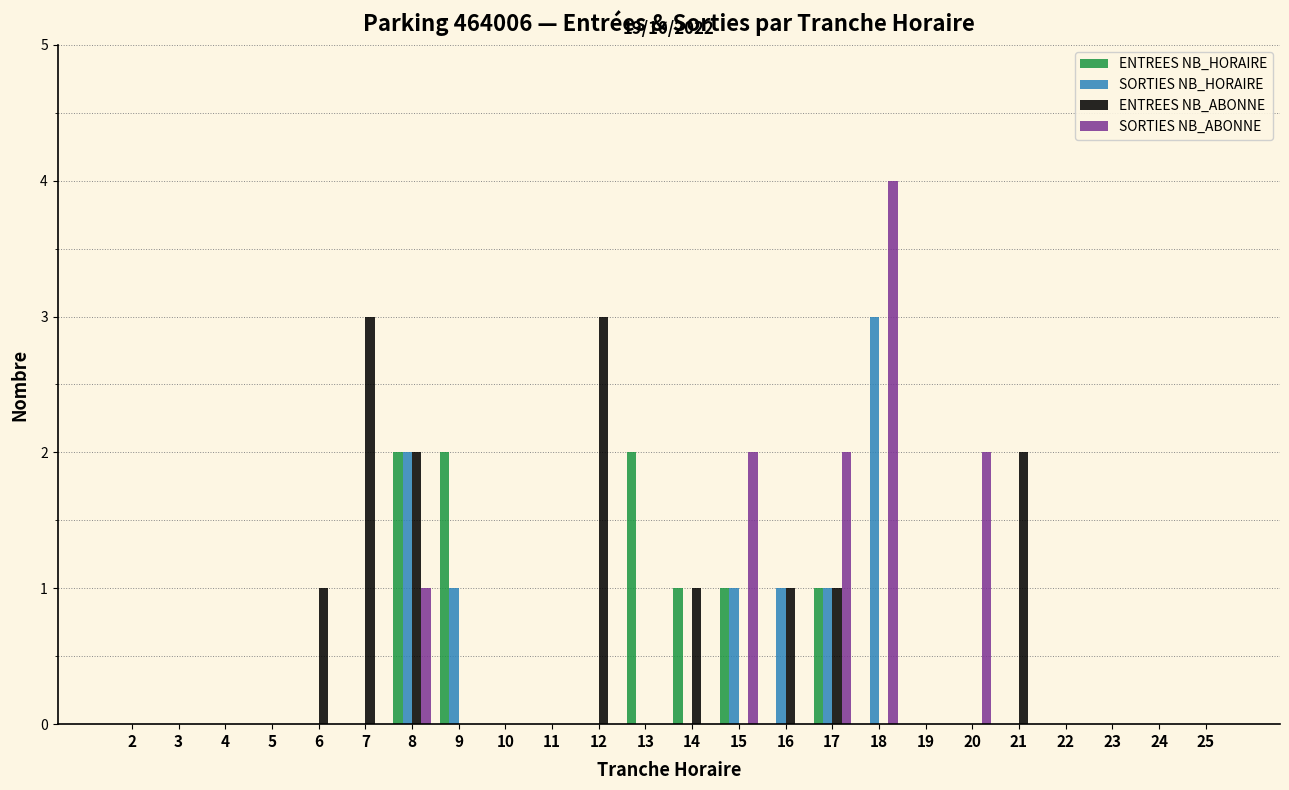

Between 18 and 20, which series saw the biggest shift?

SORTIES NB_HORAIRE